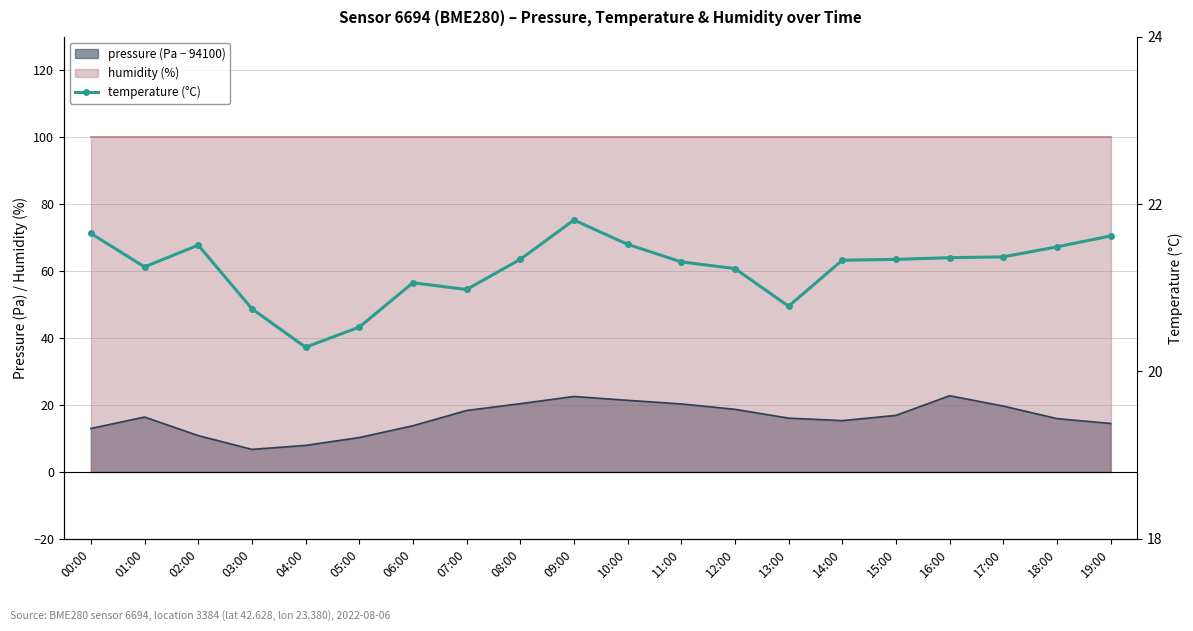

What position from the right is 08:00?

12